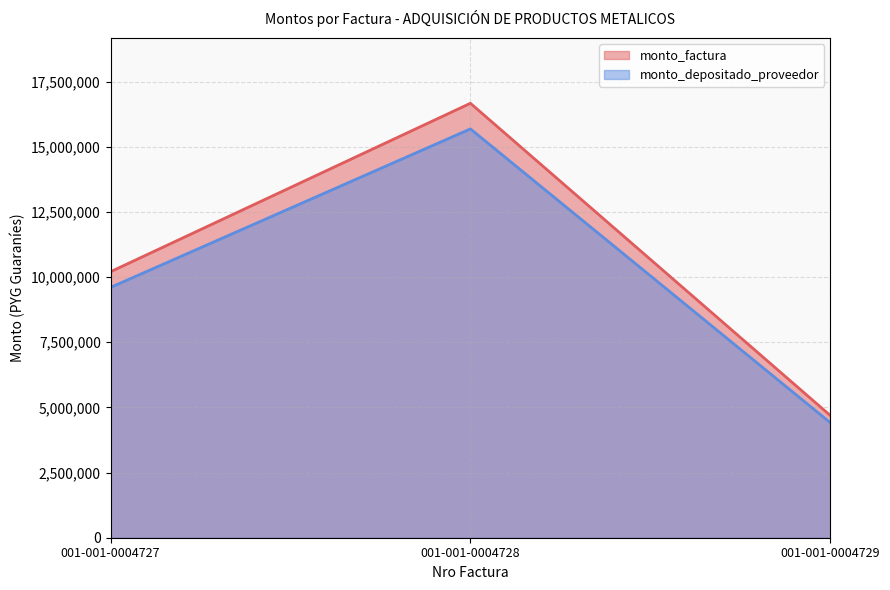

What is the value of the monto_depositado_proveedor point at the 2nd from the left?

15689279